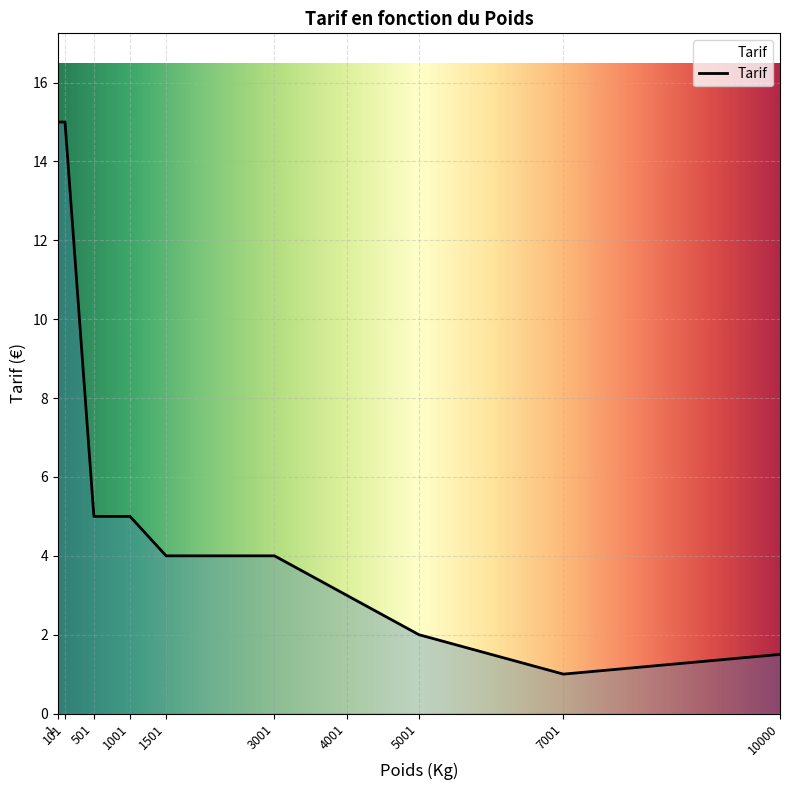

What is the ratio of the value at 1001 to the value at 1?

0.3